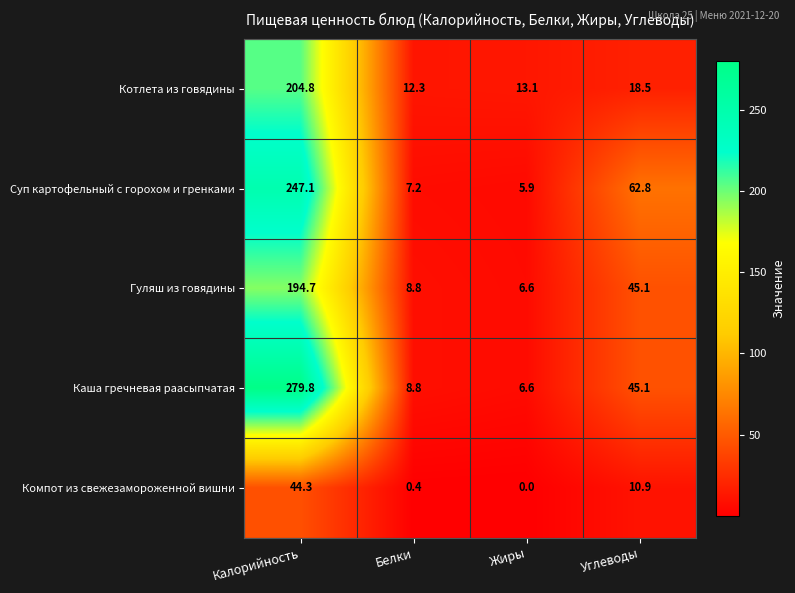

Reading left to right, transcribe all the data shown in this chart.

Котлета из говядины: Калорийность=204.8	Белки=12.3	Жиры=13.1	Углеводы=18.5
Суп картофельный с горохом и гренками: Калорийность=247.1	Белки=7.2	Жиры=5.9	Углеводы=62.8
Гуляш из говядины: Калорийность=194.7	Белки=8.8	Жиры=6.6	Углеводы=45.1
Каша гречневая раасыпчатая: Калорийность=279.8	Белки=8.8	Жиры=6.6	Углеводы=45.1
Компот из свежезамороженной вишни: Калорийность=44.3	Белки=0.4	Жиры=0.0	Углеводы=10.9